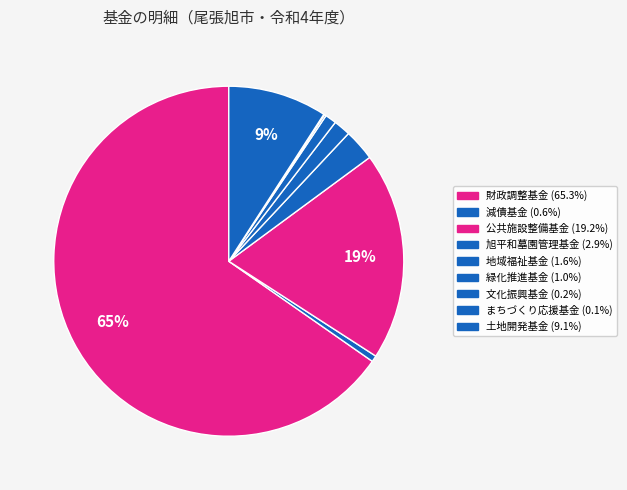

Does 文化振興基金 represent more than half of the total?

No